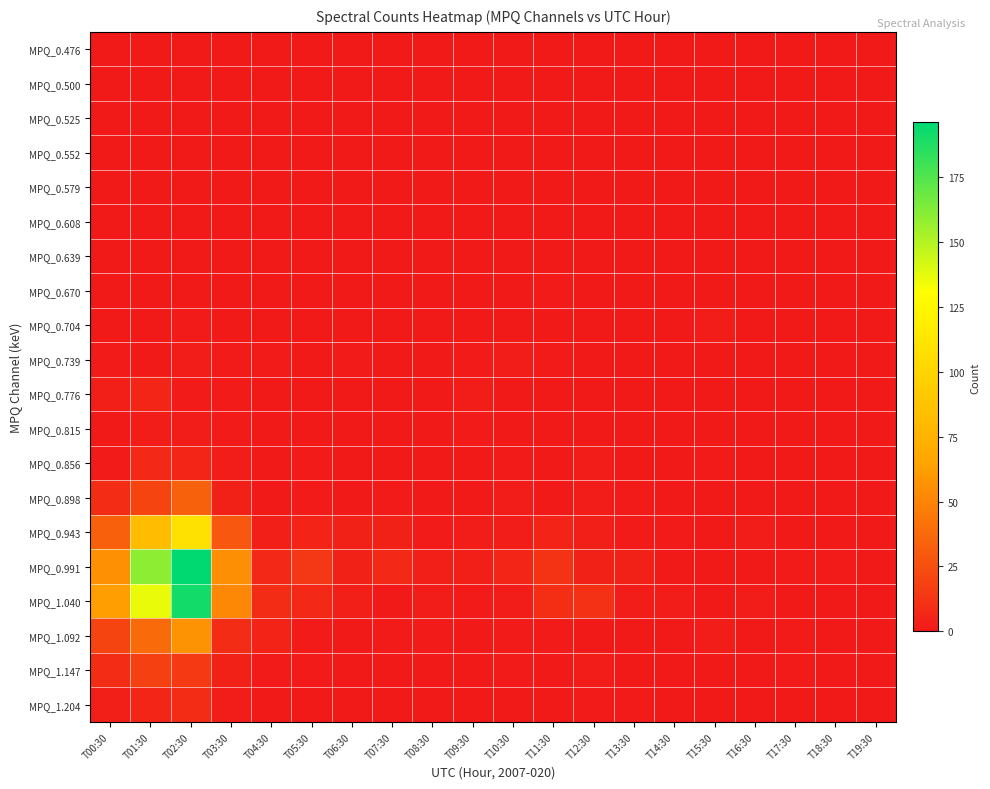

Which series changed the most between T01:30 and T16:30?

MPQ_0.991